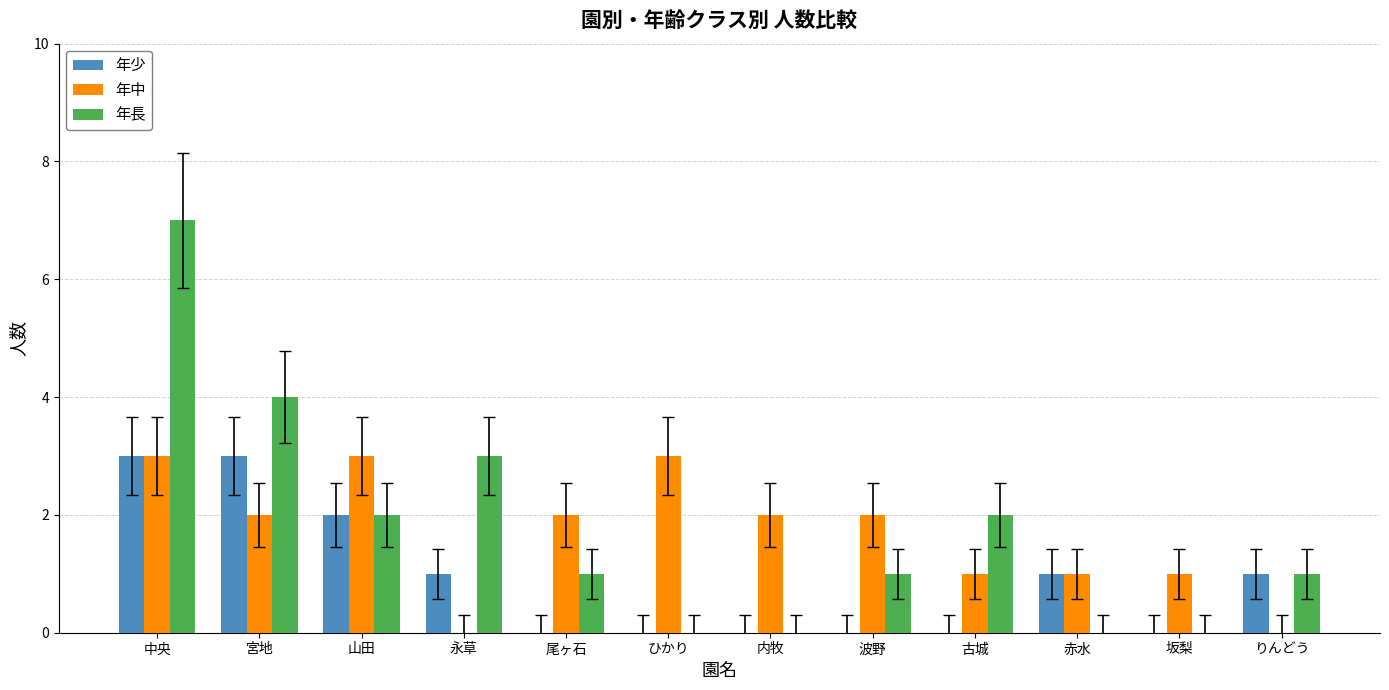

Which series has the largest total across all categories?

年長